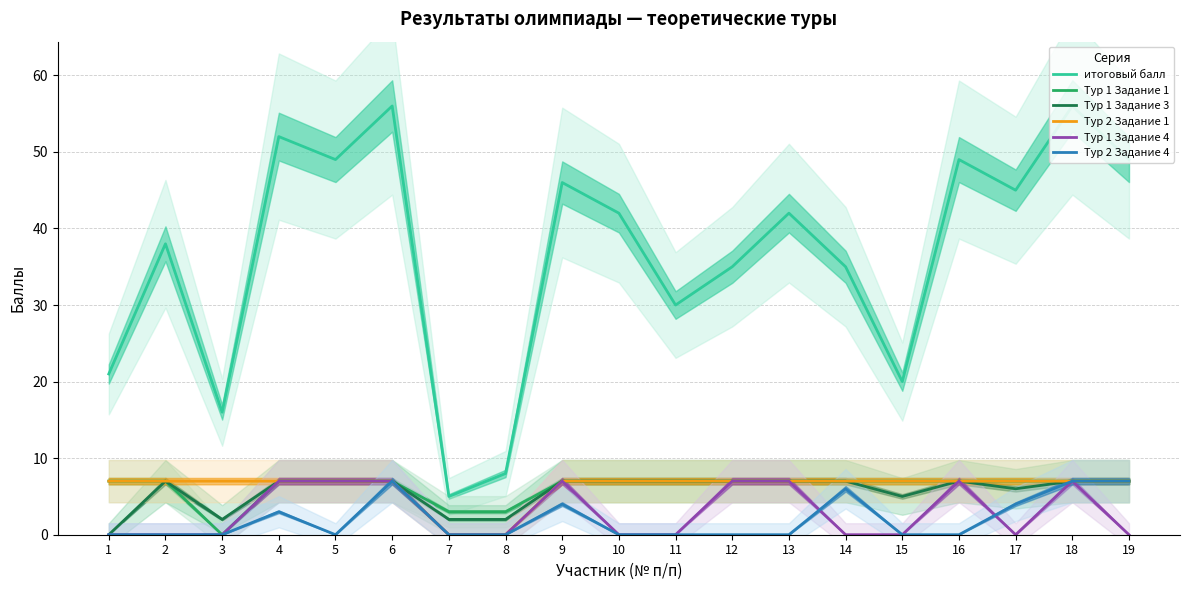

What is the difference between the second highest and minimum values in the Тур 2 Задание 4 series?

7